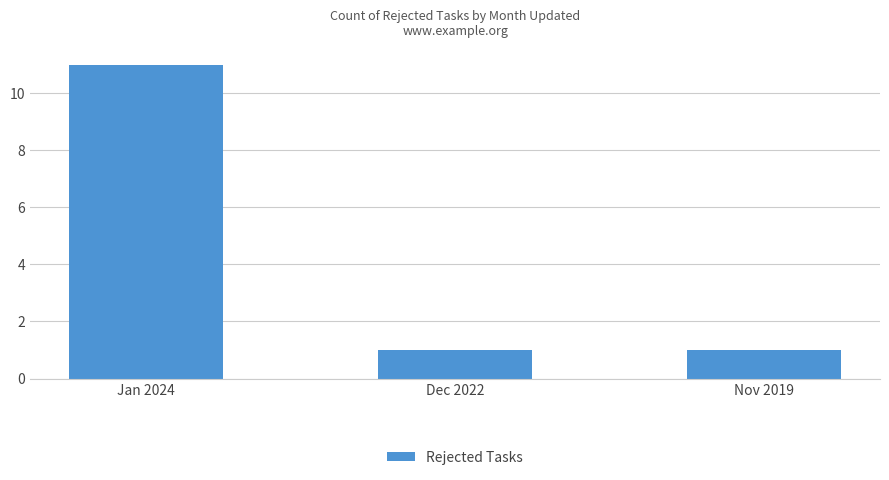

What position from the left is Dec 2022?

2